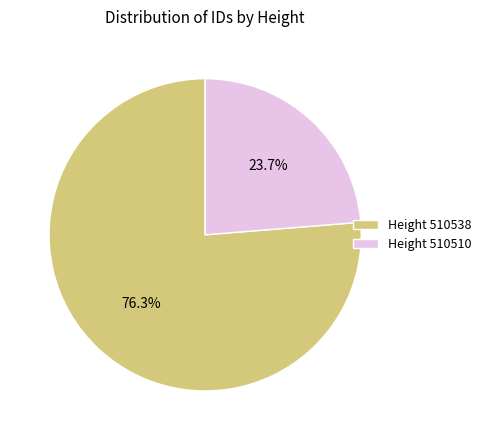

Count the number of slices in the pie.

2